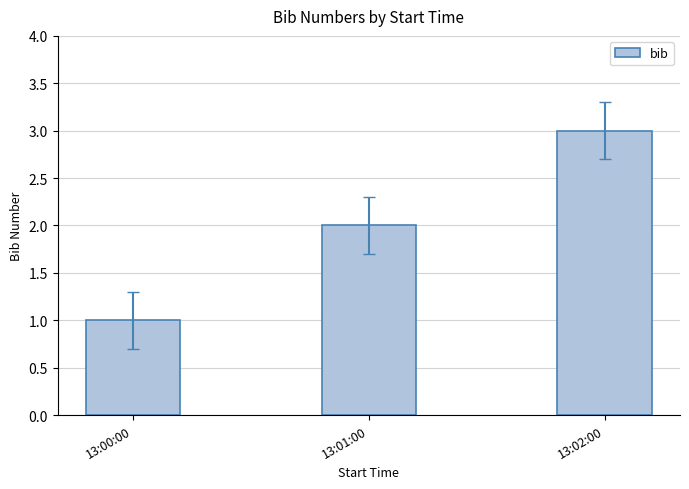

Which has a higher value, 13:01:00 or 13:02:00?

13:02:00